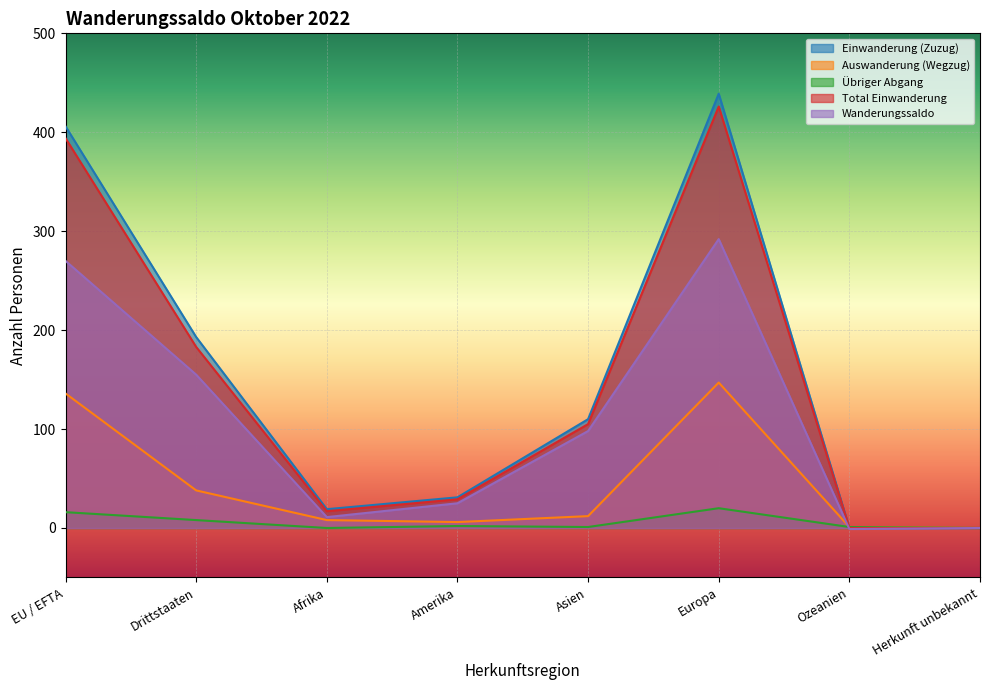

What are all the series names shown in the legend?

Einwanderung (Zuzug), Auswanderung (Wegzug), Übriger Abgang, Total Einwanderung, Wanderungssaldo